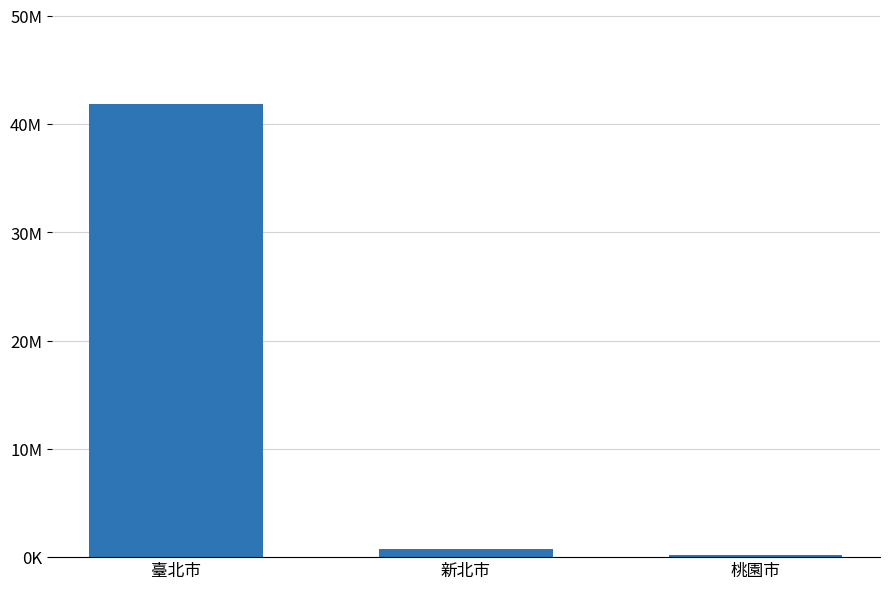

What is the sum of all values?

42780613